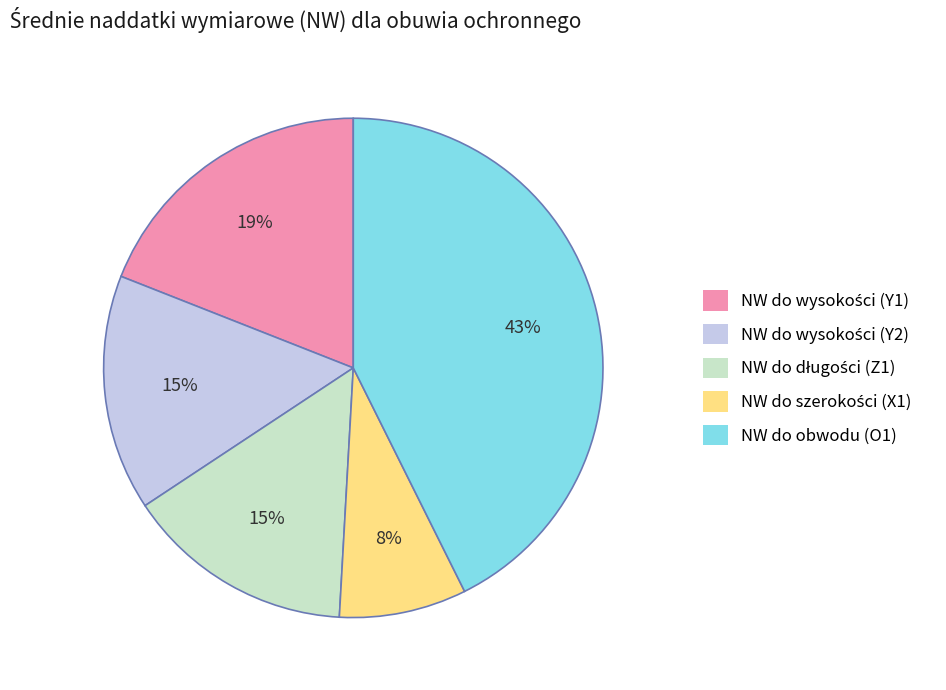

The NW do obwodu (O1) slice represents 33% of the pie. True or false?

False